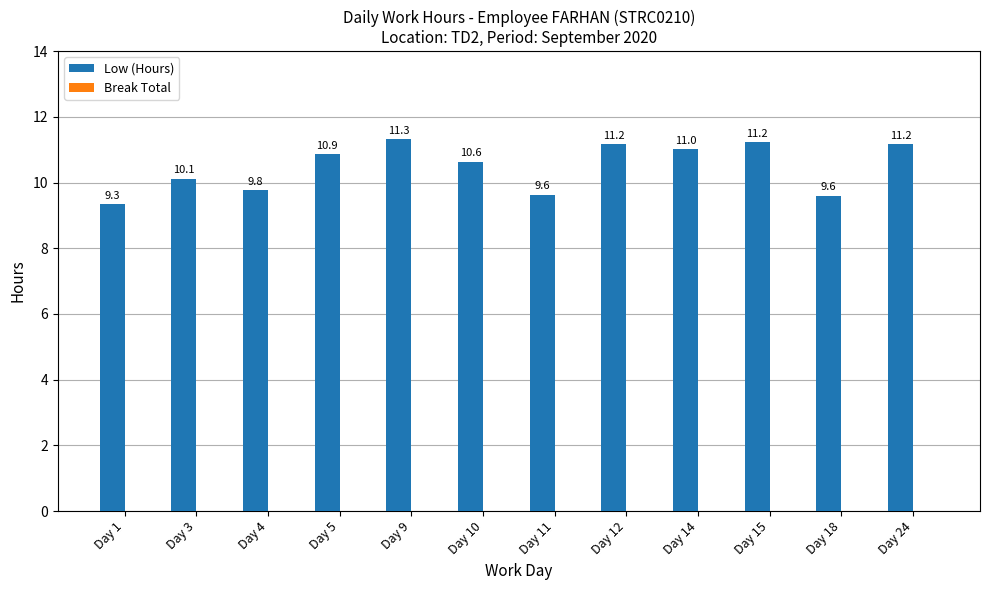

True or false: the data shows 9.6 at Day 11.

True